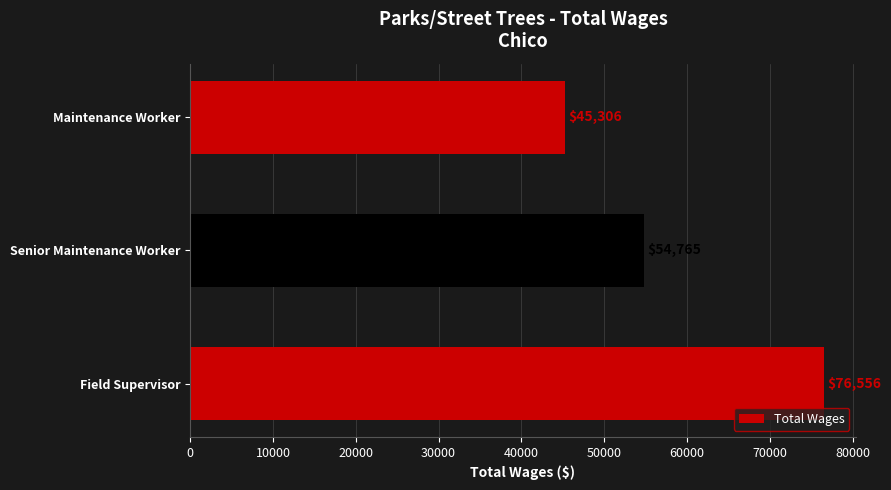

Which has a higher value, Senior Maintenance Worker or Maintenance Worker?

Senior Maintenance Worker